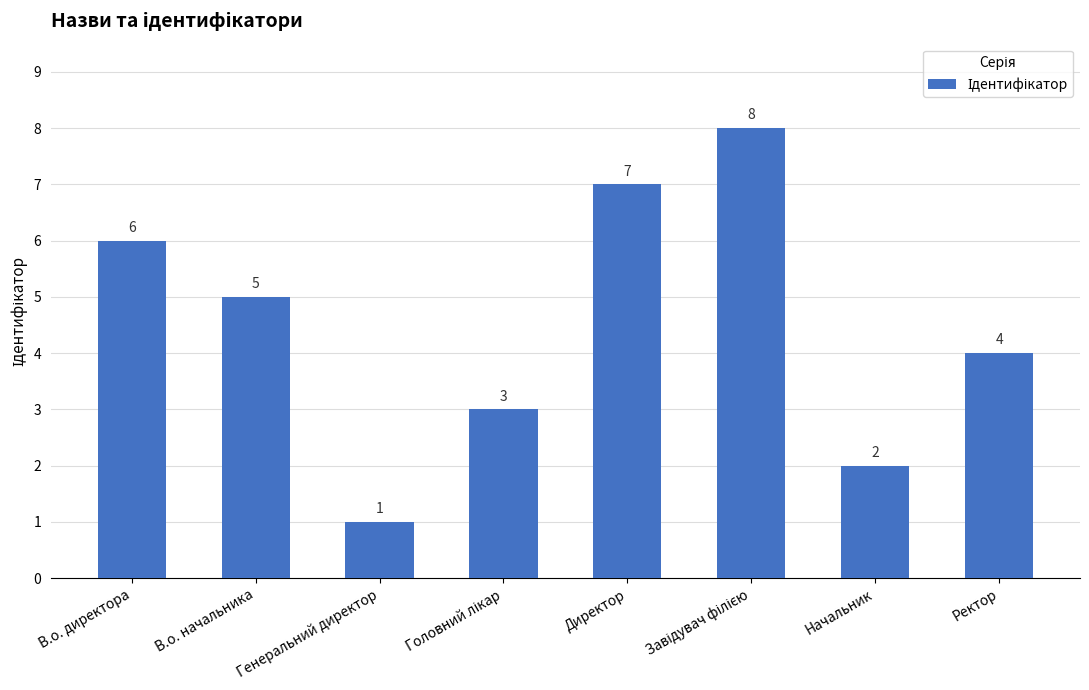

Which has a higher value, Начальник or В.о. начальника?

В.о. начальника